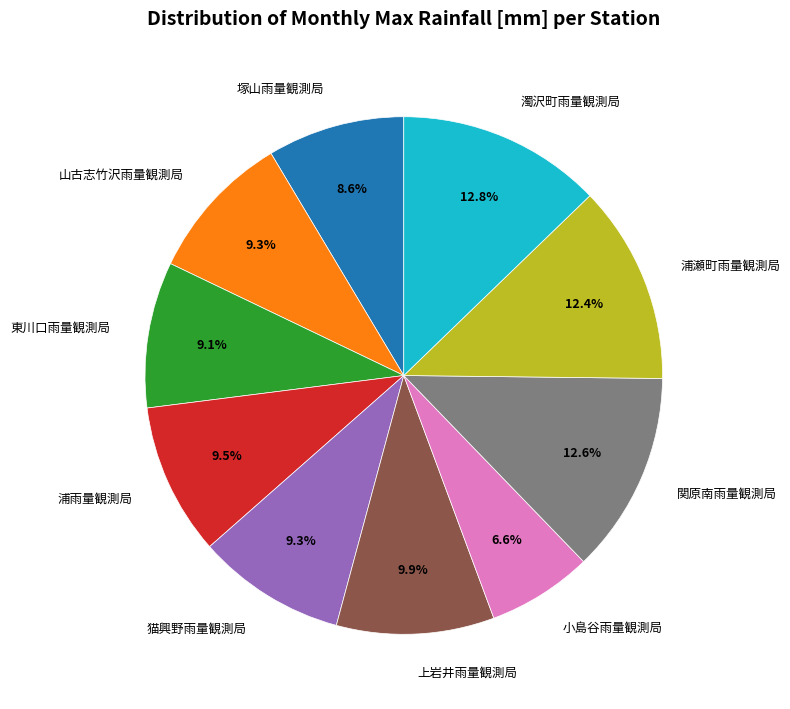

True or false: 猫興野雨量観測局 accounts for 24% of the total.

False